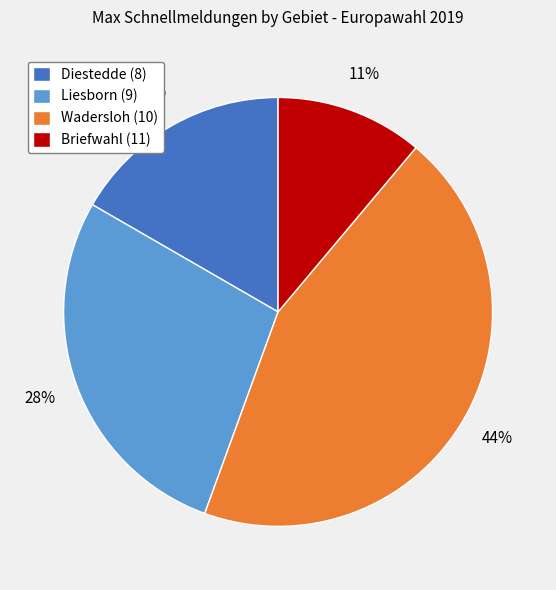

Is there a majority slice in this chart?

No